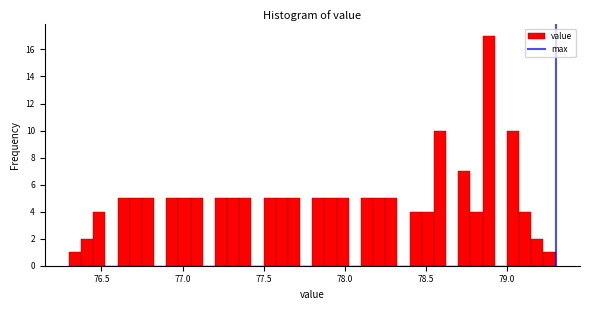

Read against the x-axis, roughly where is the centre of the tallest bar?

78.90